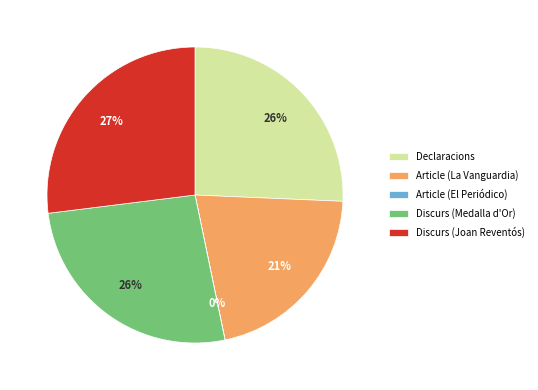

Is it true that Declaracions is 26% of the pie?

True